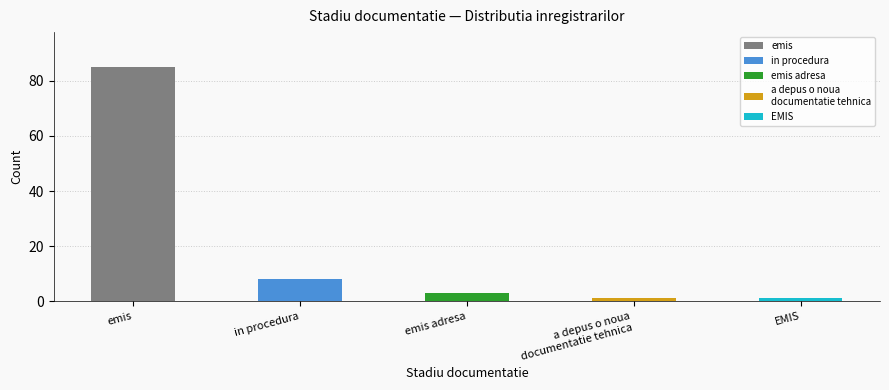

True or false: the data shows 8 at in procedura.

True